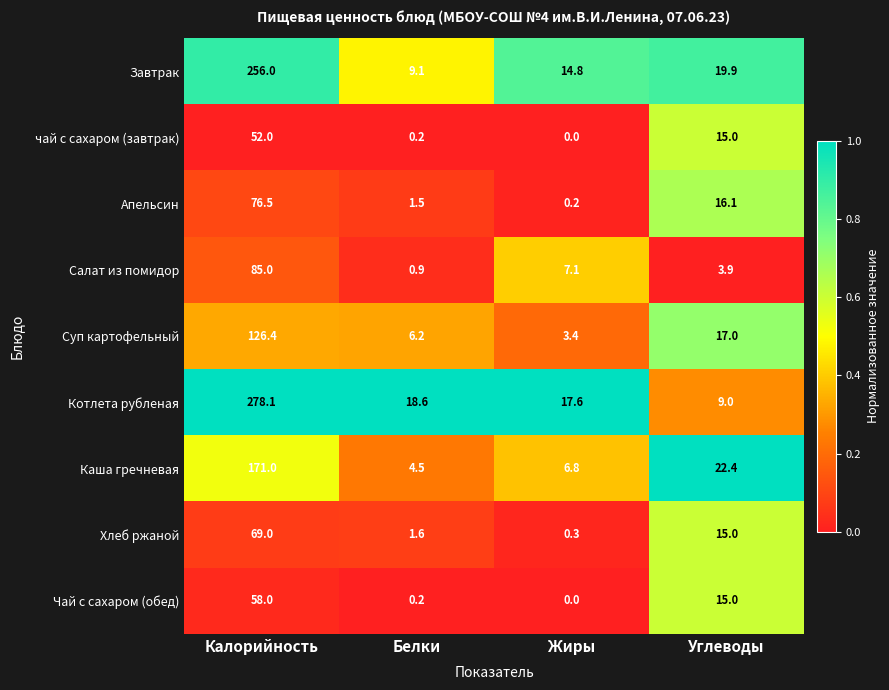

What is the greatest value displayed?

278.1